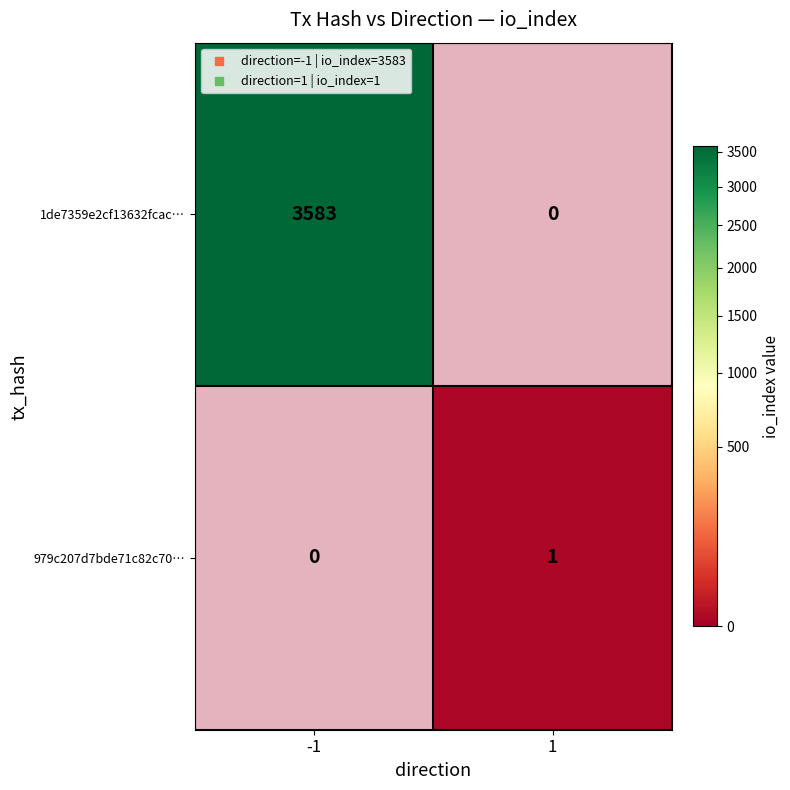

At 1, list the series in order from smallest to largest.

1de7359e2cf13632fcac…, 979c207d7bde71c82c70…